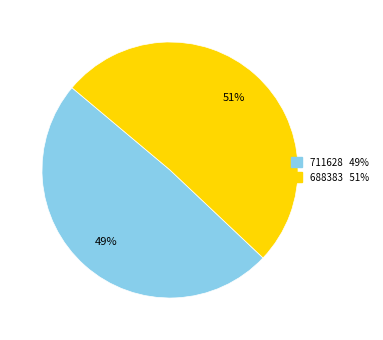

Count the number of slices in the pie.

2